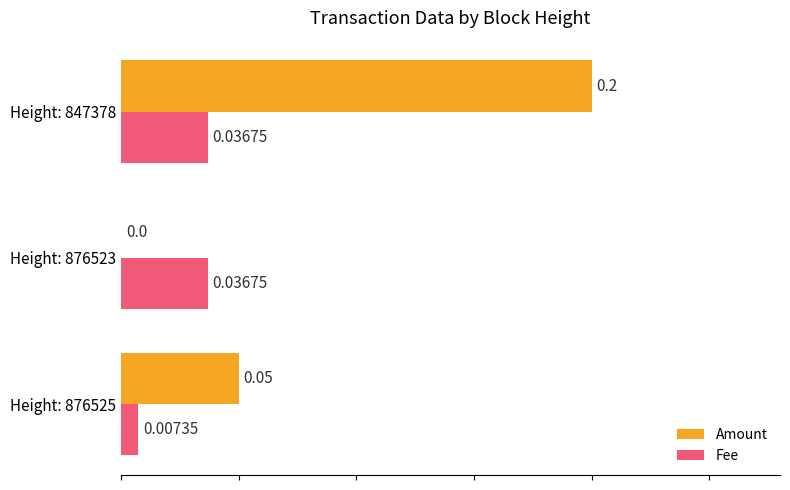

Is the value of Fee at Height: 876523 greater than the value of Amount at Height: 876523?

Yes